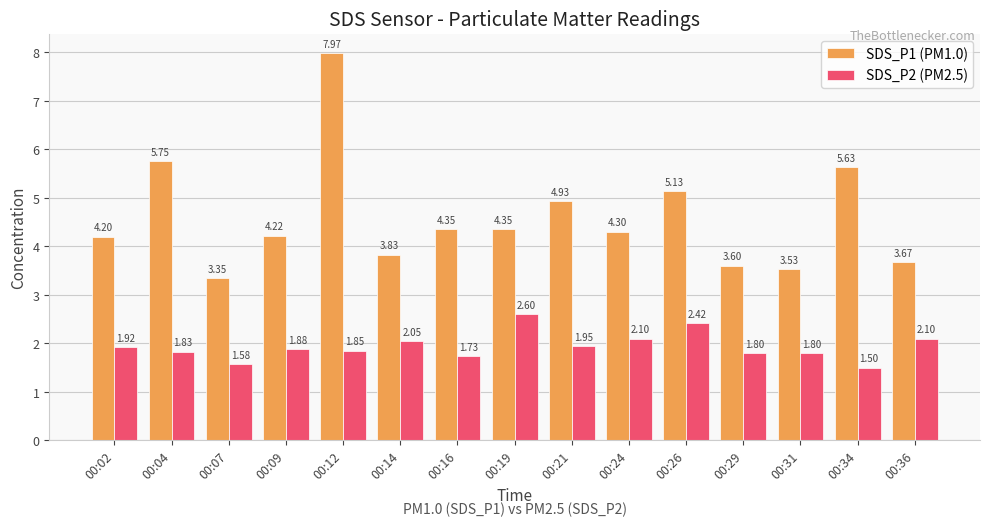

At 00:36, list the series in order from smallest to largest.

SDS_P2 (PM2.5), SDS_P1 (PM1.0)